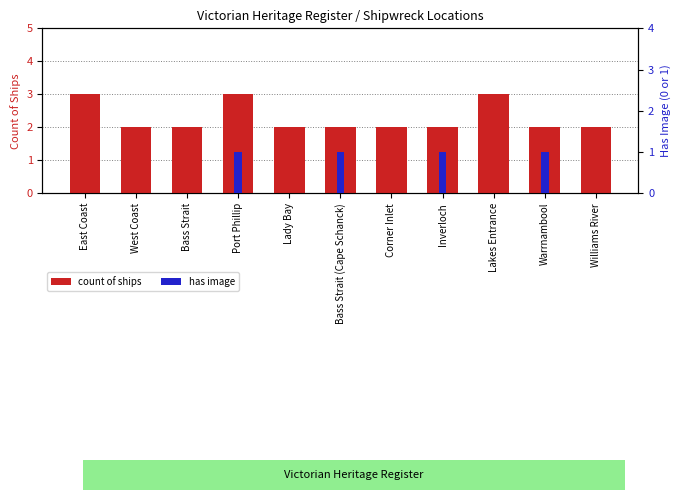

Which category has the highest value across all series?

East Coast